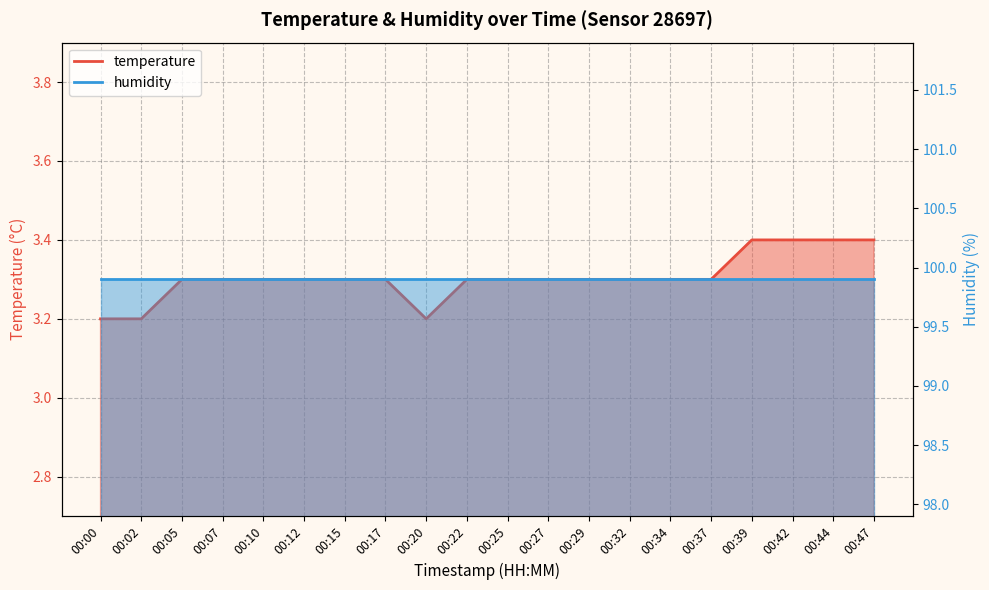

List the labels in order of value, smallest first.

00:00, 00:02, 00:20, 00:05, 00:07, 00:10, 00:12, 00:15, 00:17, 00:22, 00:25, 00:27, 00:29, 00:32, 00:34, 00:37, 00:39, 00:42, 00:44, 00:47